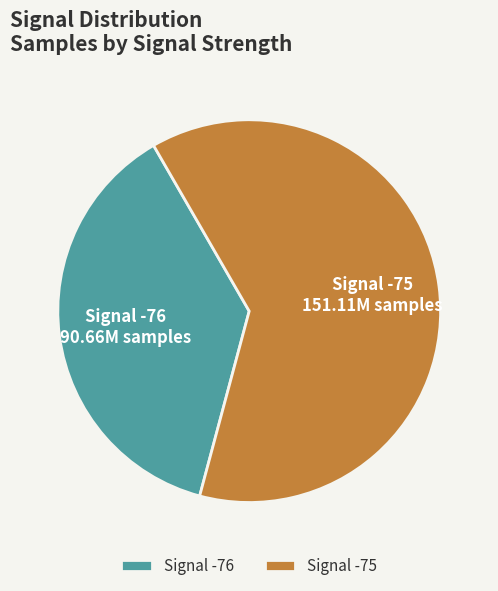

Is the sum of Signal -76 and Signal -75 greater than half?

Yes